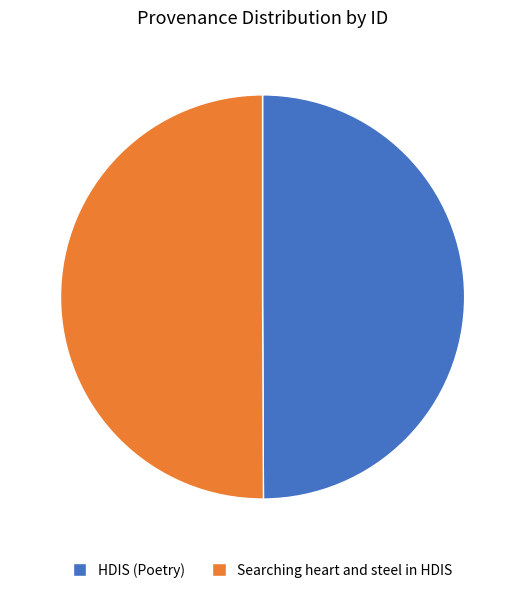

What is the ratio of the value at Searching heart and steel in HDIS to the value at HDIS (Poetry)?

1.0